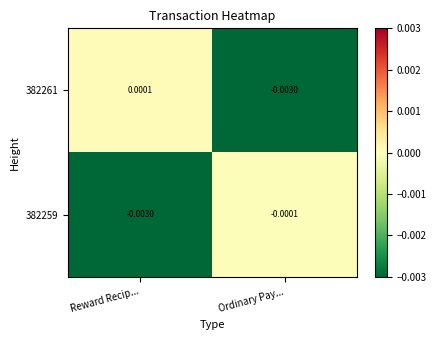

At which category does the chart reach its peak across all series?

Reward Recip...